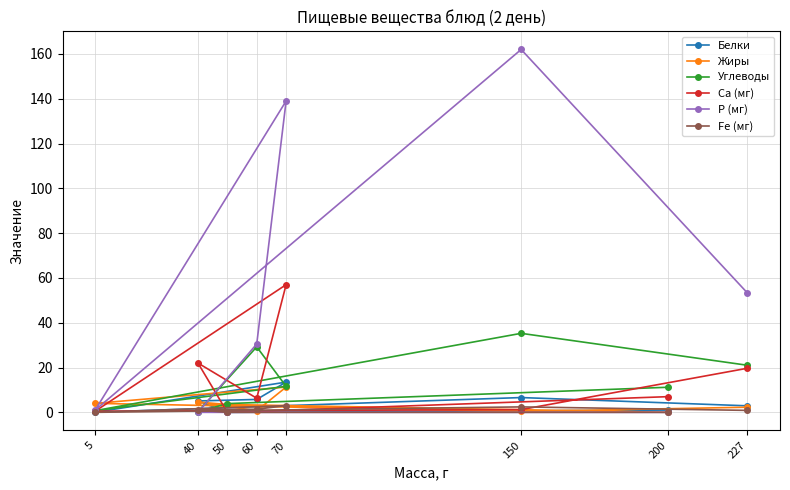

Does the chart have visible grid lines?

Yes